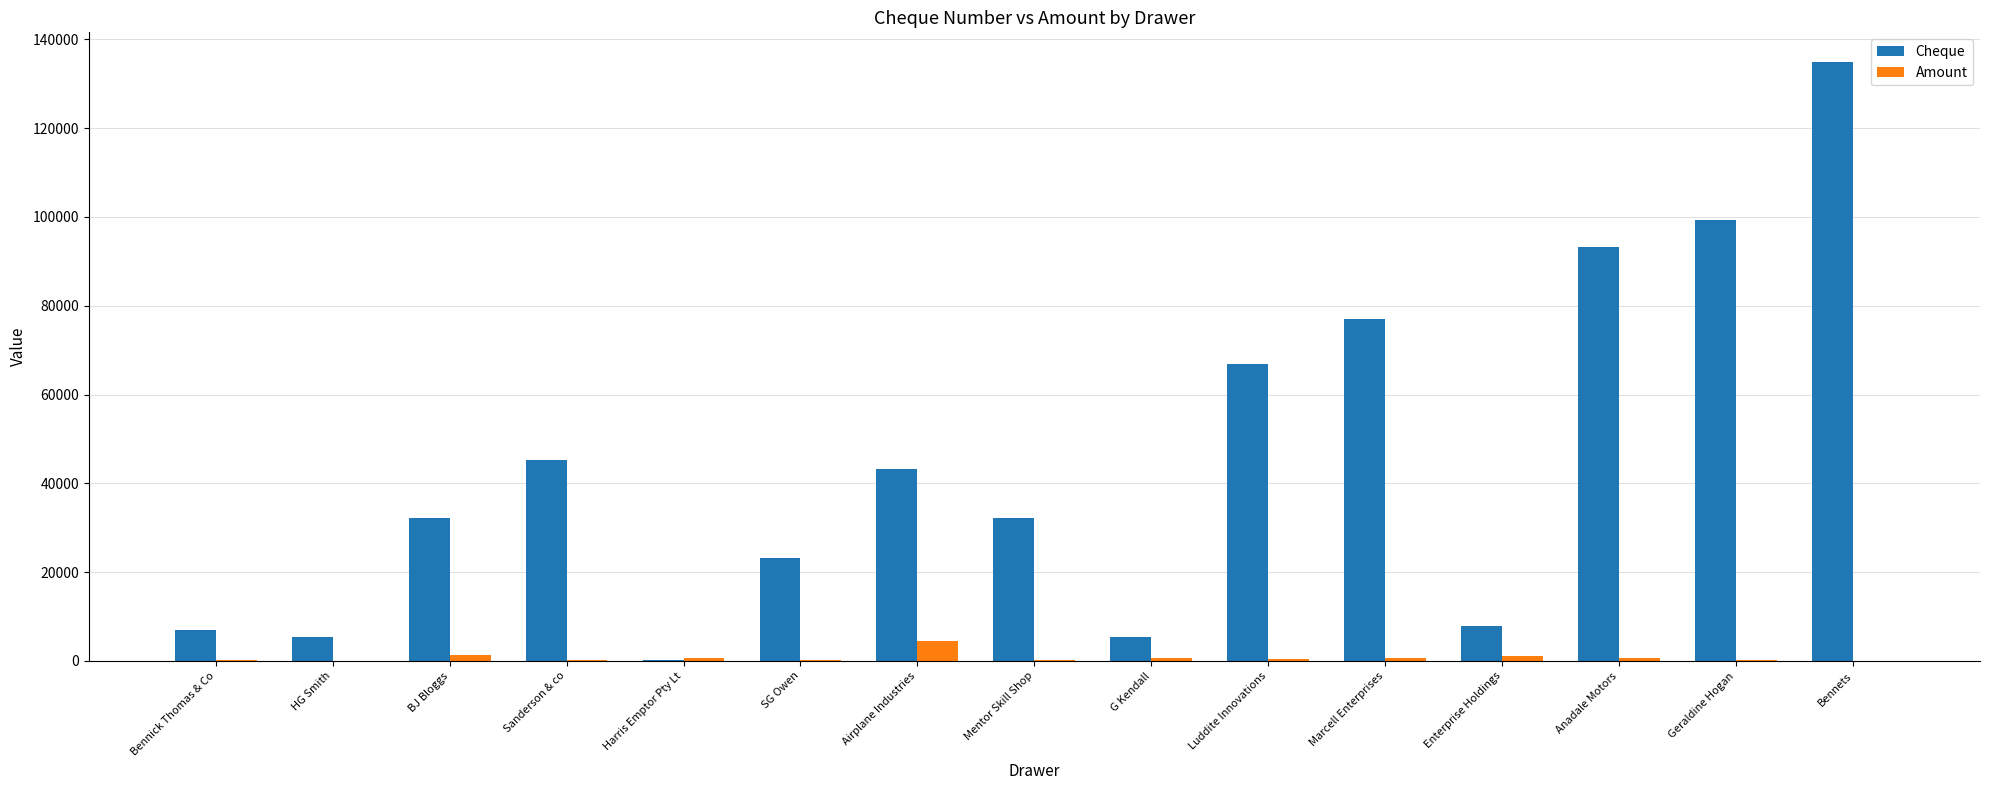

Is the value of Cheque at Geraldine Hogan greater than the value of Amount at Marcell Enterprises?

Yes